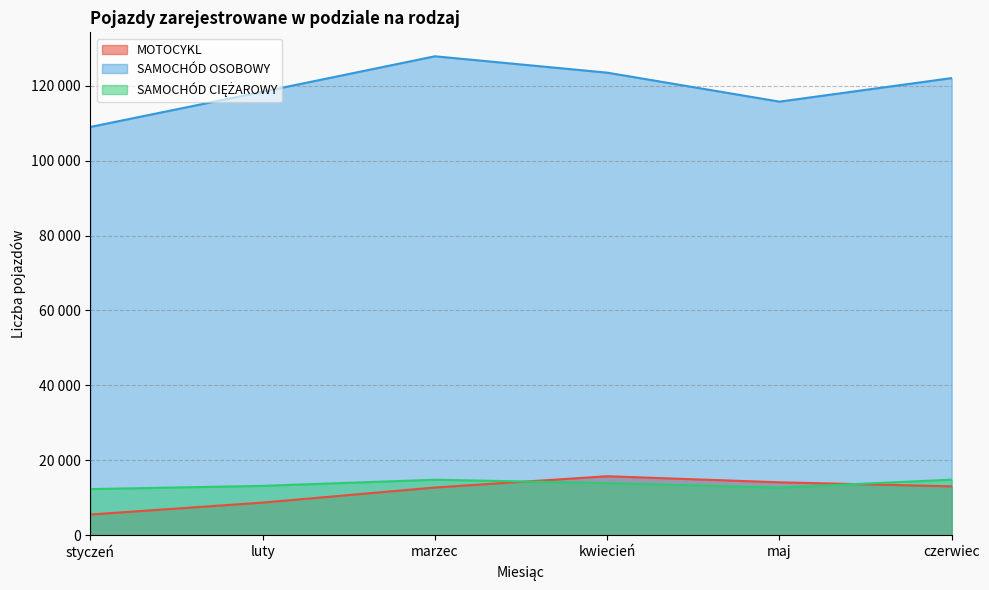

True or false: SAMOCHÓD OSOBOWY has a value of 108982 at styczeń.

True